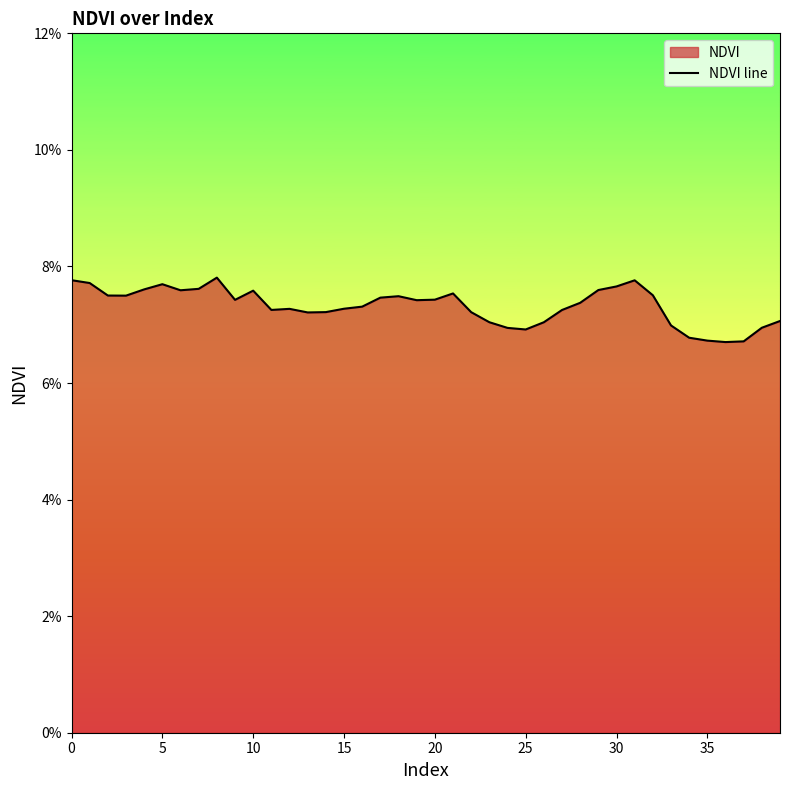

What is the greatest value displayed?

0.1